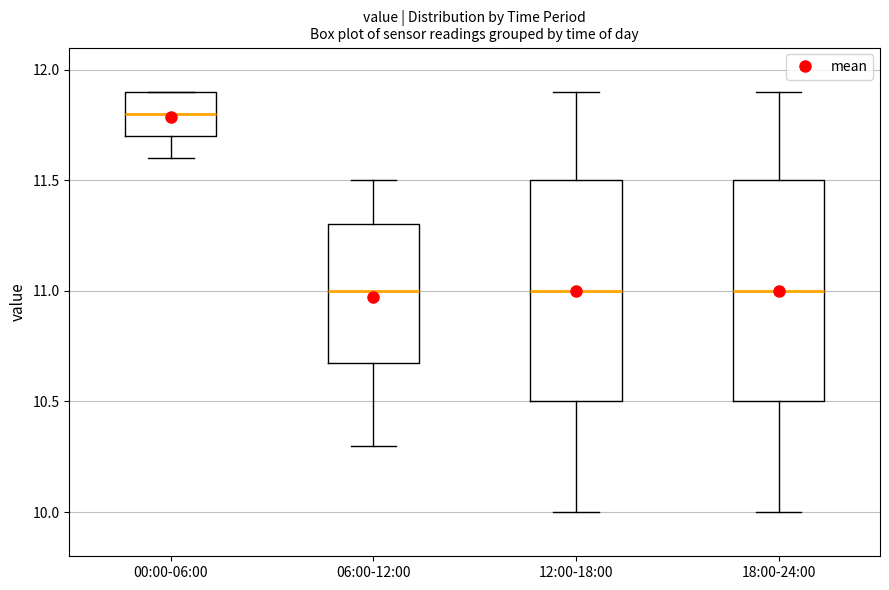

Reading left to right, read every box against the y-axis: the position of its median line, the range the box covers, and the ends of its whiskers. The values are not printed on the chart, so give them approximately, as read against the axis.

00:00-06:00: median 11.8, box 11.7 to 11.9, whiskers 11.6 to 11.9
06:00-12:00: median 11.0, box 10.7 to 11.3, whiskers 10.3 to 11.5
12:00-18:00: median 11.0, box 10.5 to 11.5, whiskers 10.0 to 11.9
18:00-24:00: median 11.0, box 10.5 to 11.5, whiskers 10.0 to 11.9